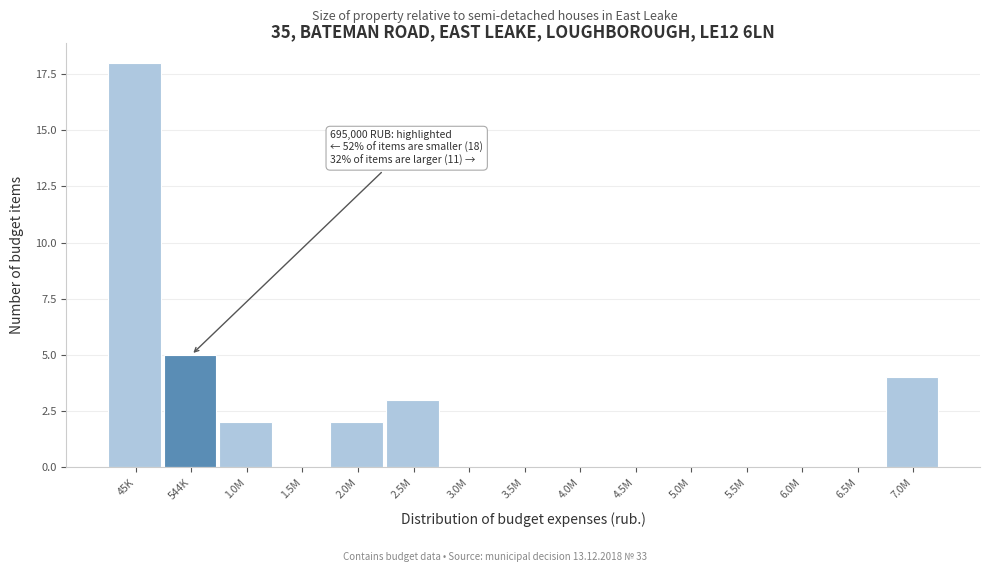

Reading left to right, transcribe all the data shown in this chart.

45K=18	544K=5	1.0M=2	1.5M=0	2.0M=2	2.5M=3	3.0M=0	3.5M=0	4.0M=0	4.5M=0	5.0M=0	5.5M=0	6.0M=0	6.5M=0	7.0M=4